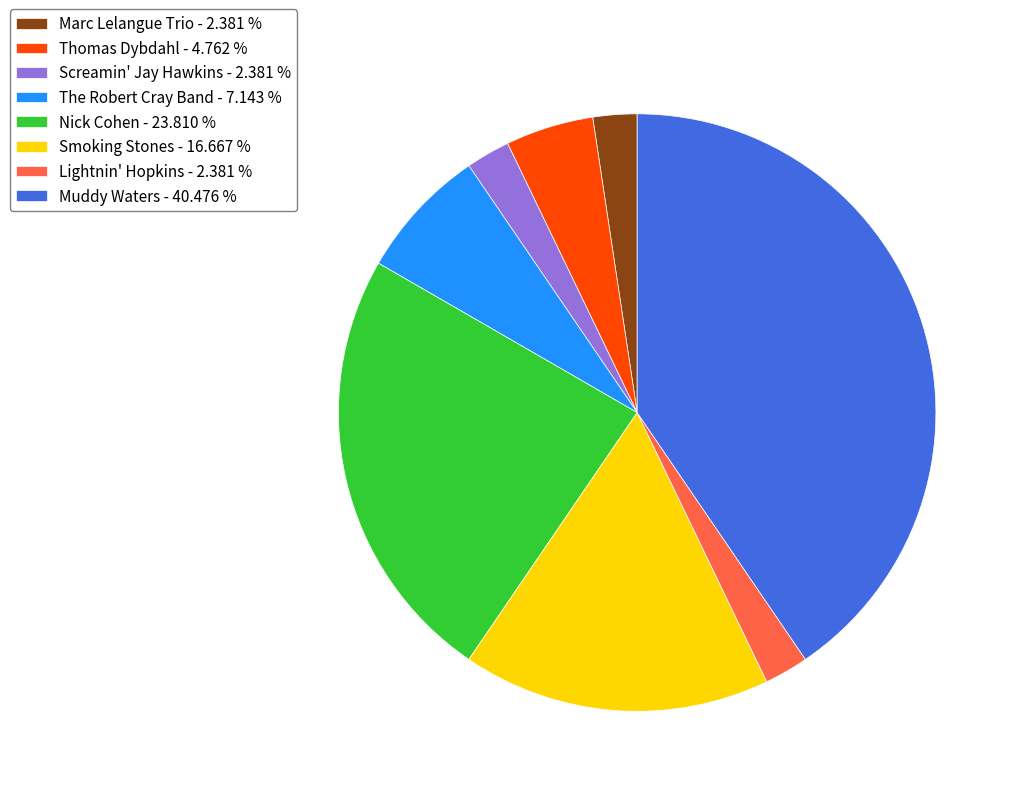

What is the ratio of the value at Smoking Stones - 16.667 % to the value at Marc Lelangue Trio - 2.381 %?

7.0